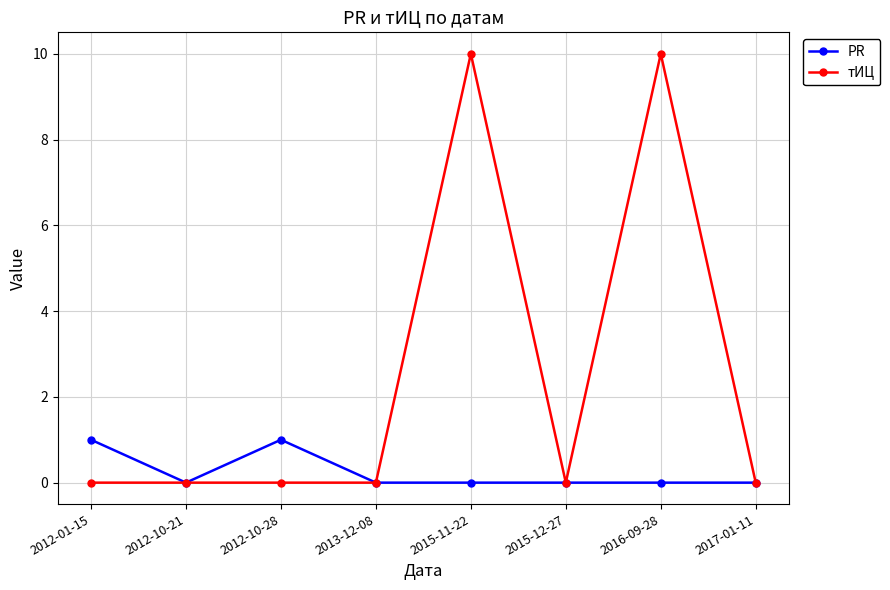

Which series changed the most between 2015-11-22 and 2015-12-27?

тИЦ